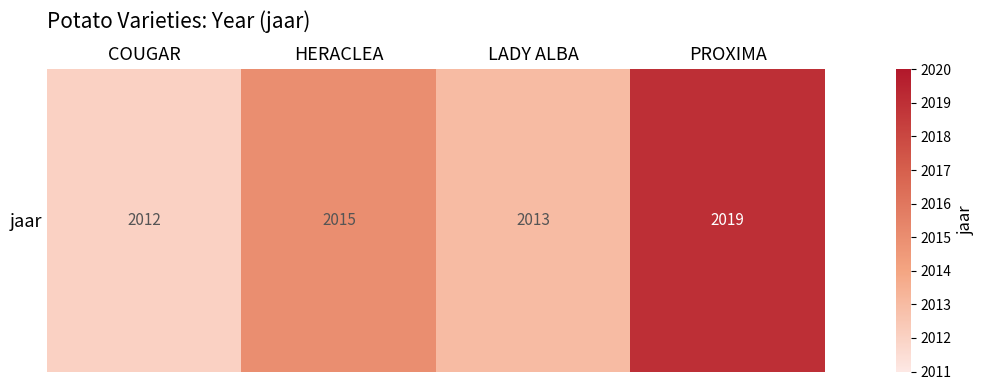

At which category does the chart reach its minimum across all series?

COUGAR